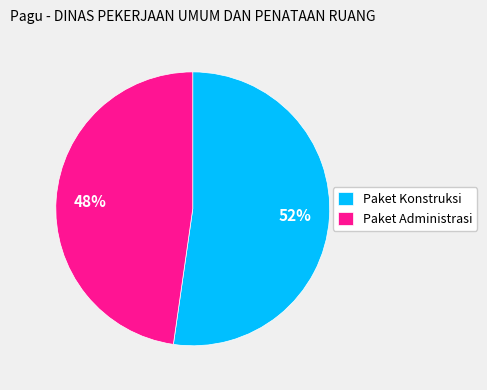

The Paket Konstruksi slice represents 62% of the pie. True or false?

False